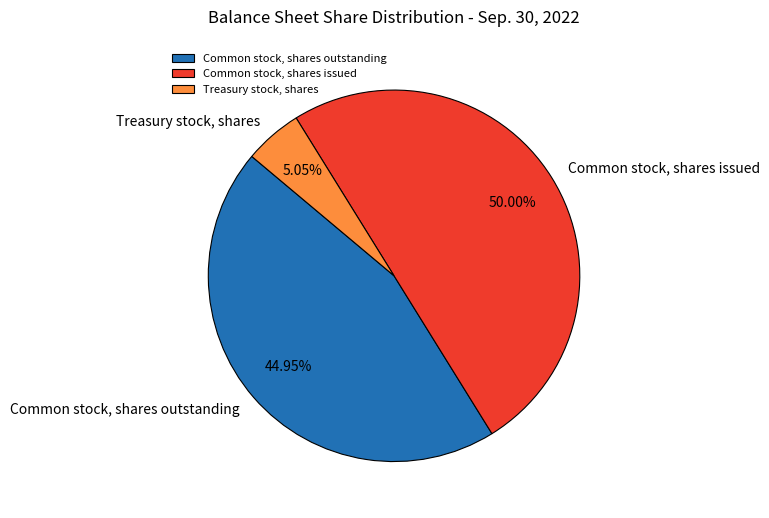

Count the number of slices in the pie.

3